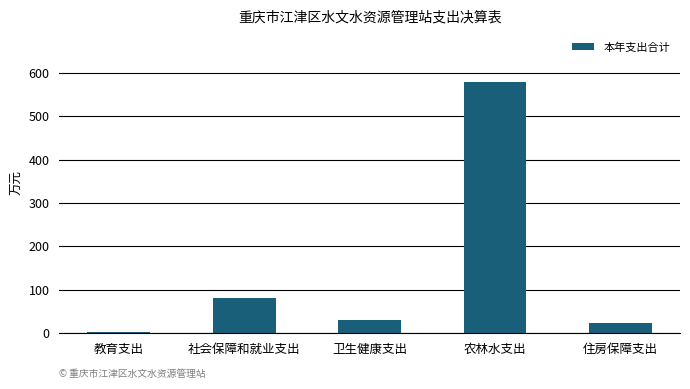

Count the number of data series in this chart.

1